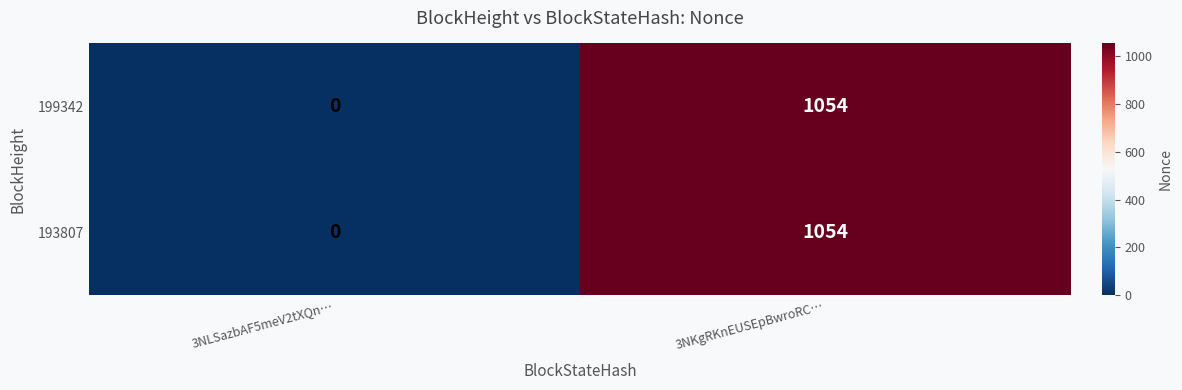

Is it true that 193807 equals 1473 at 3NKgRKnEUSEpBwroRC…?

False